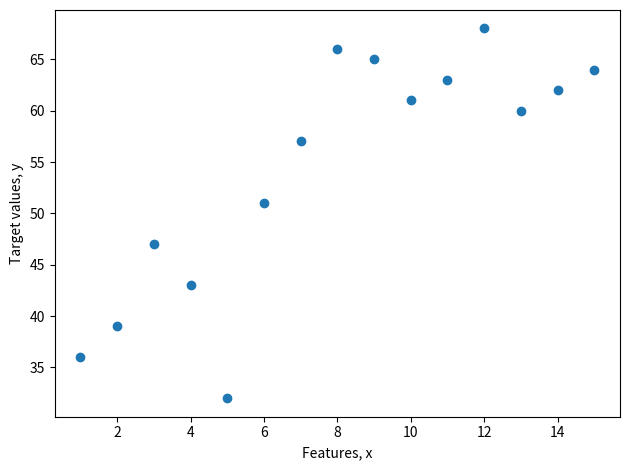

What Y value in the scatter plot is closest to 50?

51